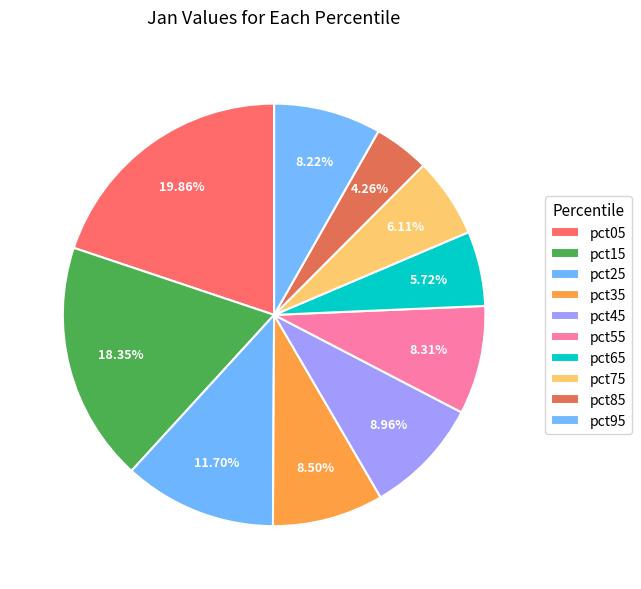

The pct65 slice represents 20% of the pie. True or false?

False